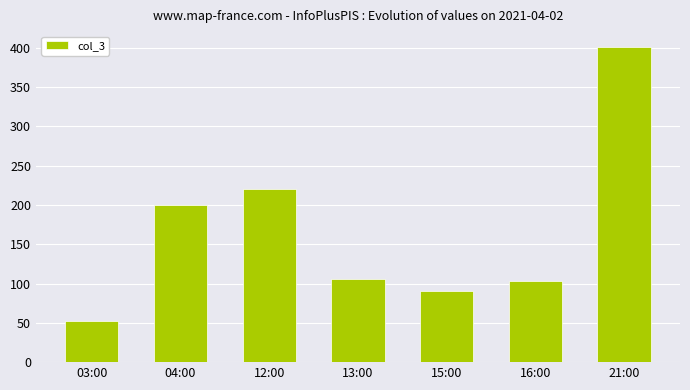

What is the minimum value shown in the chart?

52